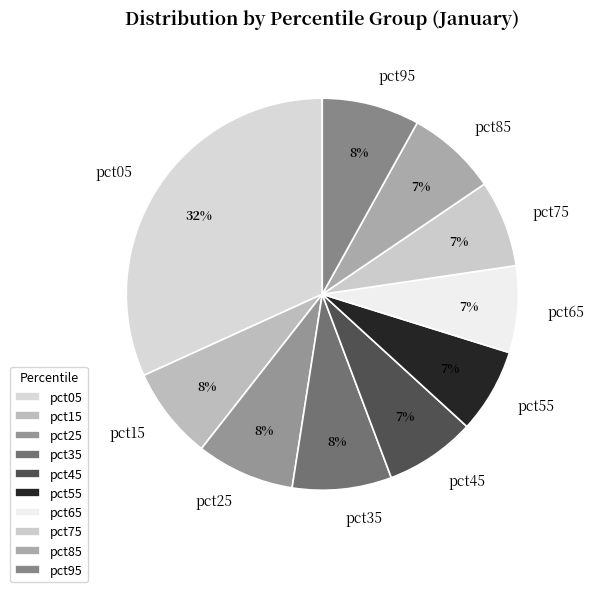

Is the sum of pct35 and pct85 greater than half?

No